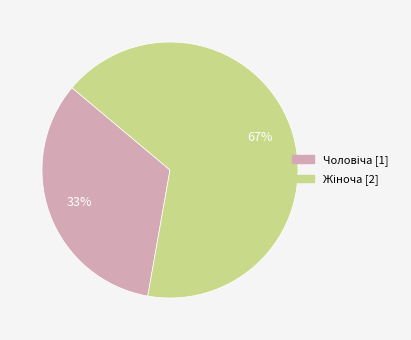

Is there any slice that represents more than half of the pie?

Yes